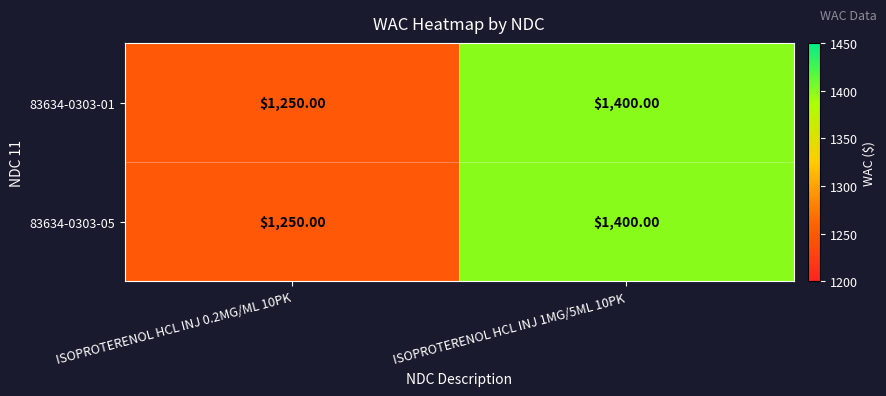

What is the difference between the maximum and minimum values in the 83634-0303-01 series?

150